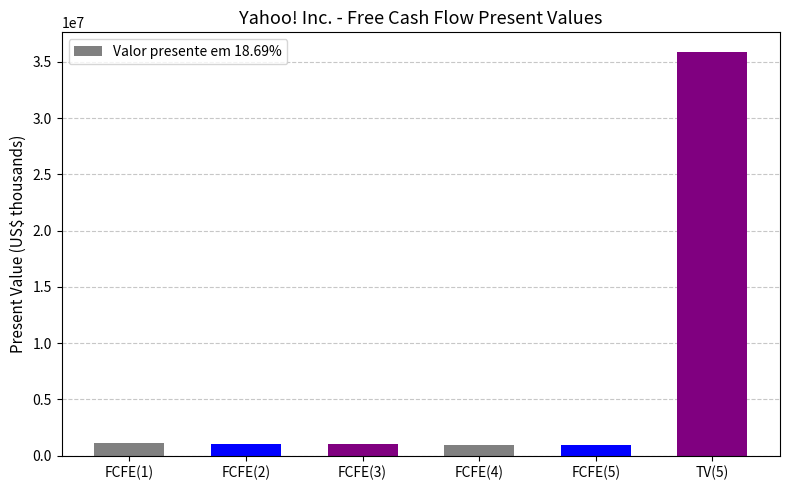

How many values are below 1075469?

3